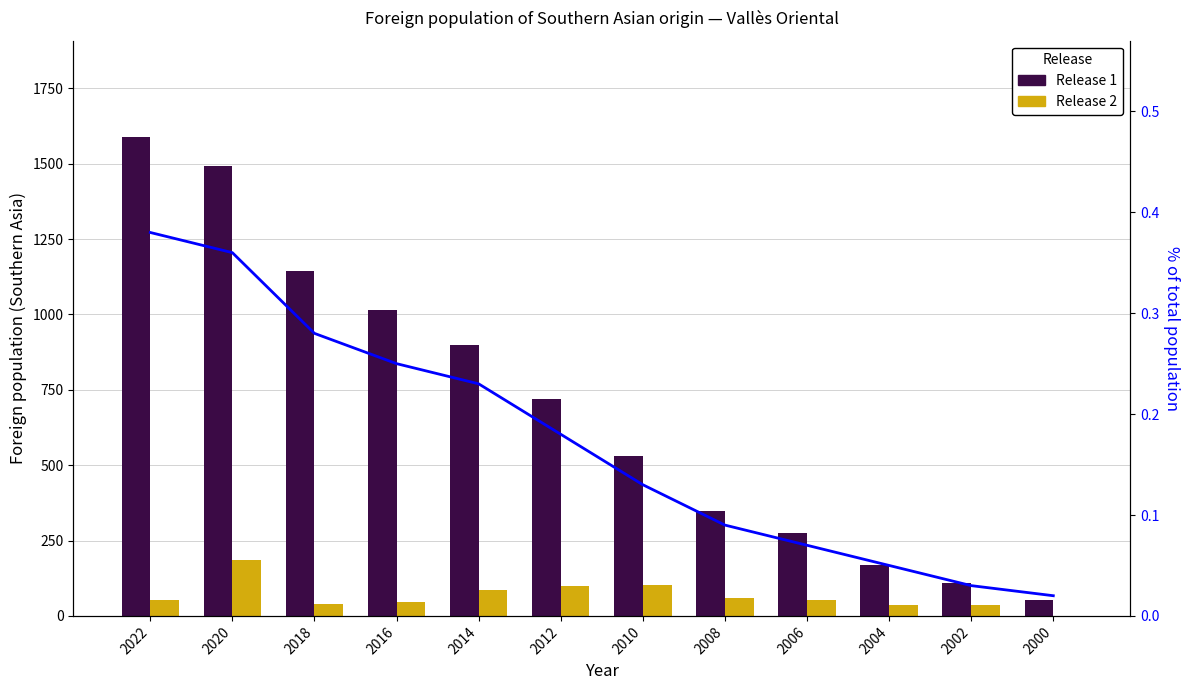

Reading left to right, transcribe all the data shown in this chart.

Release 1: 2022=1590.0	2020=1493.0	2018=1145.0	2016=1015.0	2014=900.0	2012=721.0	2010=530.0	2008=349.0	2006=274.0	2004=168.0	2002=109.0	2000=53.0
Release 2: 2022=52.0	2020=187.0	2018=41.0	2016=46.0	2014=87.0	2012=98.0	2010=104.0	2008=59.0	2006=53.0	2004=37.0	2002=36.0	2000=0.0
% of total popul.: 2022=0.4	2020=0.4	2018=0.3	2016=0.2	2014=0.2	2012=0.2	2010=0.1	2008=0.1	2006=0.1	2004=0.1	2002=0.0	2000=0.0